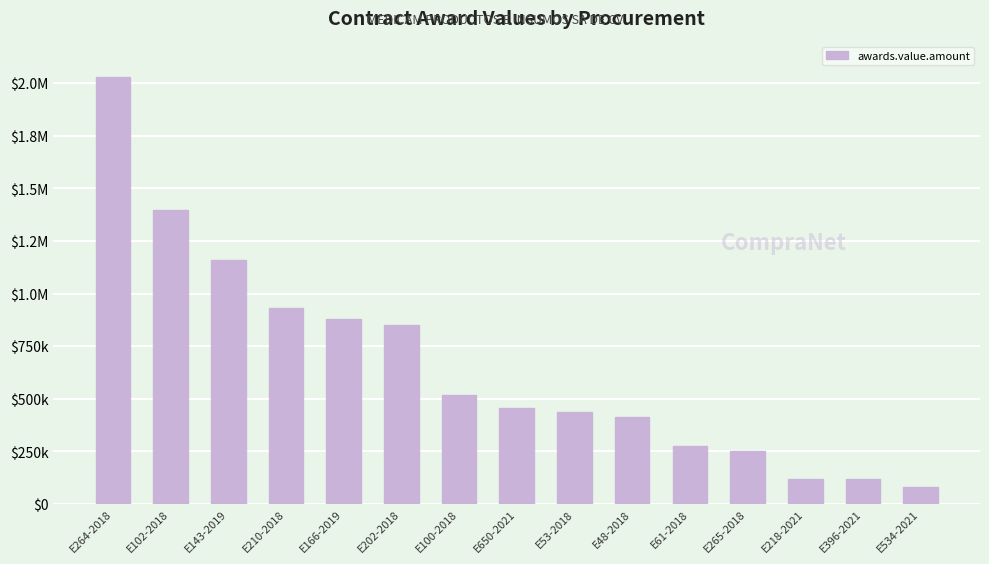

At which label is the value closest to 1055630?

E143-2019